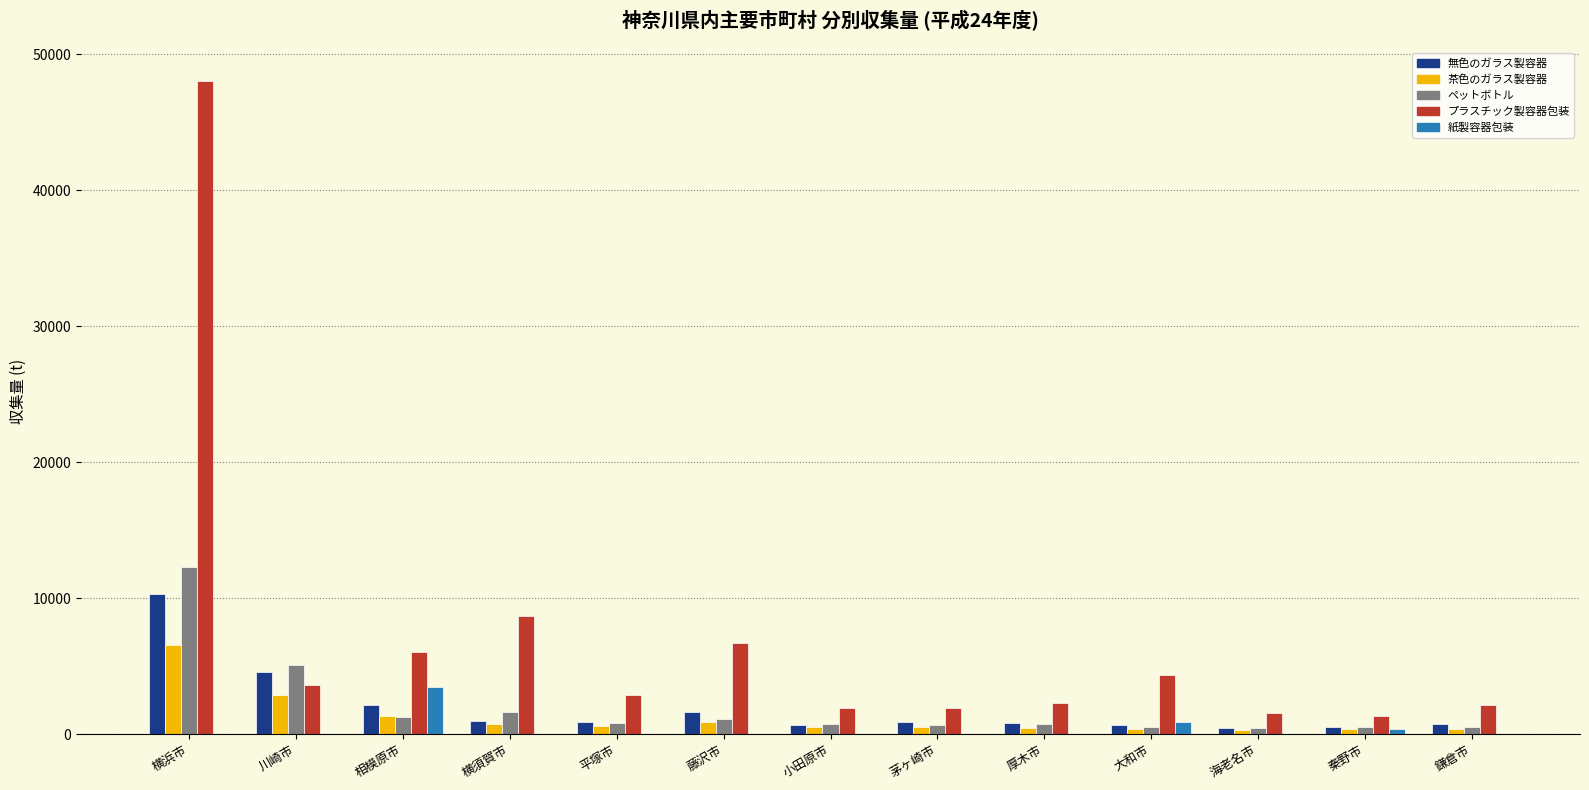

The value of ペットボトル at 横浜市 is 19613.7. True or false?

False